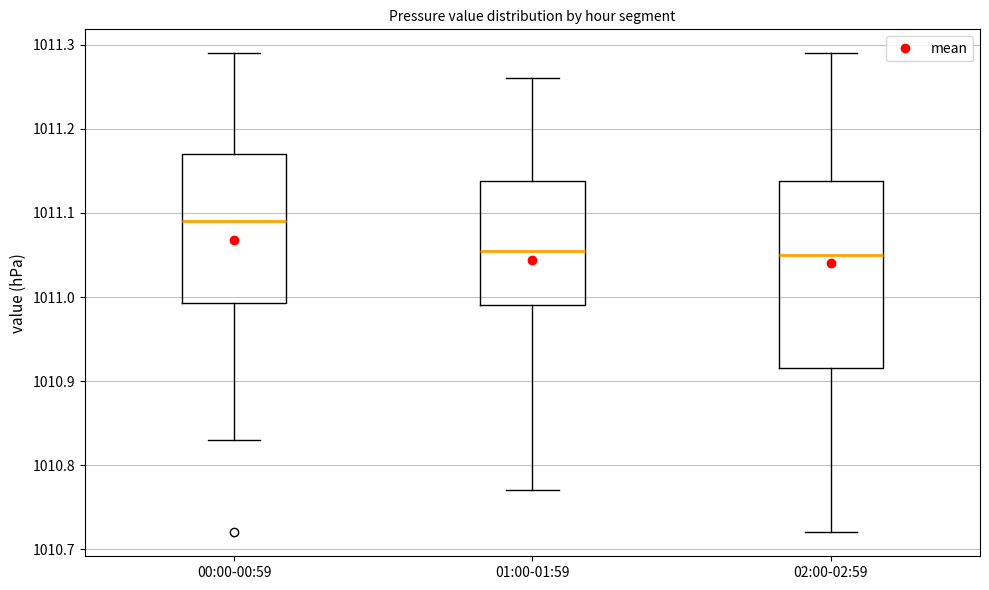

Which box has the highest median line?

00:00-00:59